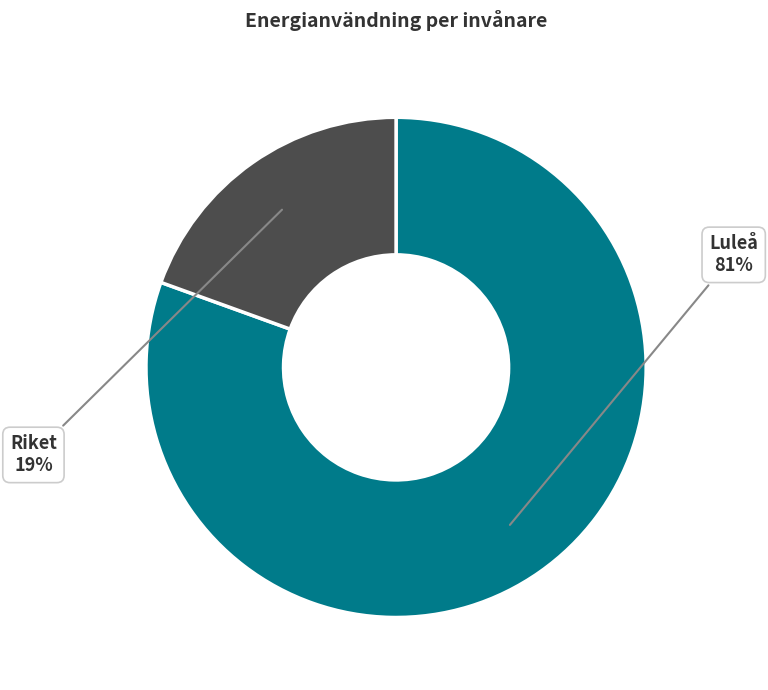

Is there any slice that represents more than half of the pie?

Yes